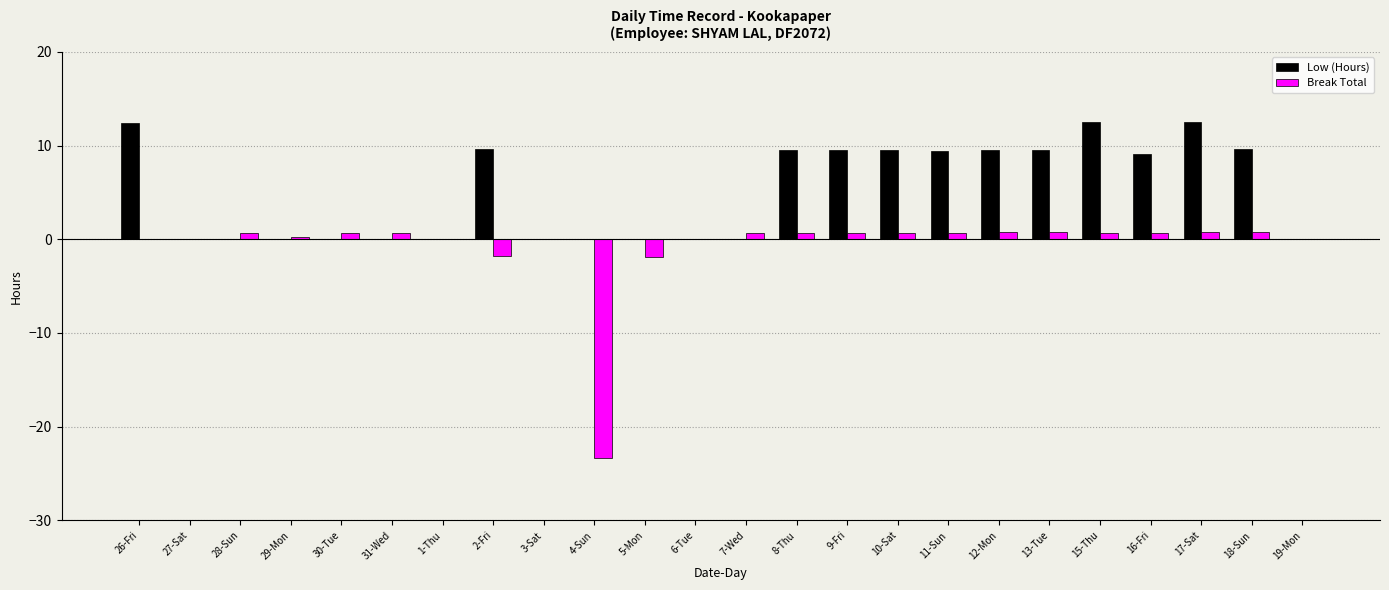

At which label does Low (Hours) first exceed 9?

26-Fri